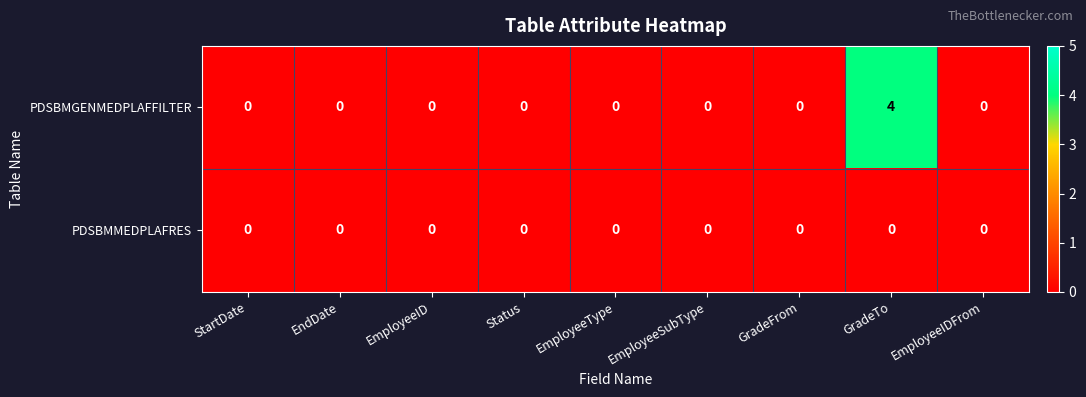

At how many categories does at least one series exceed 3?

1